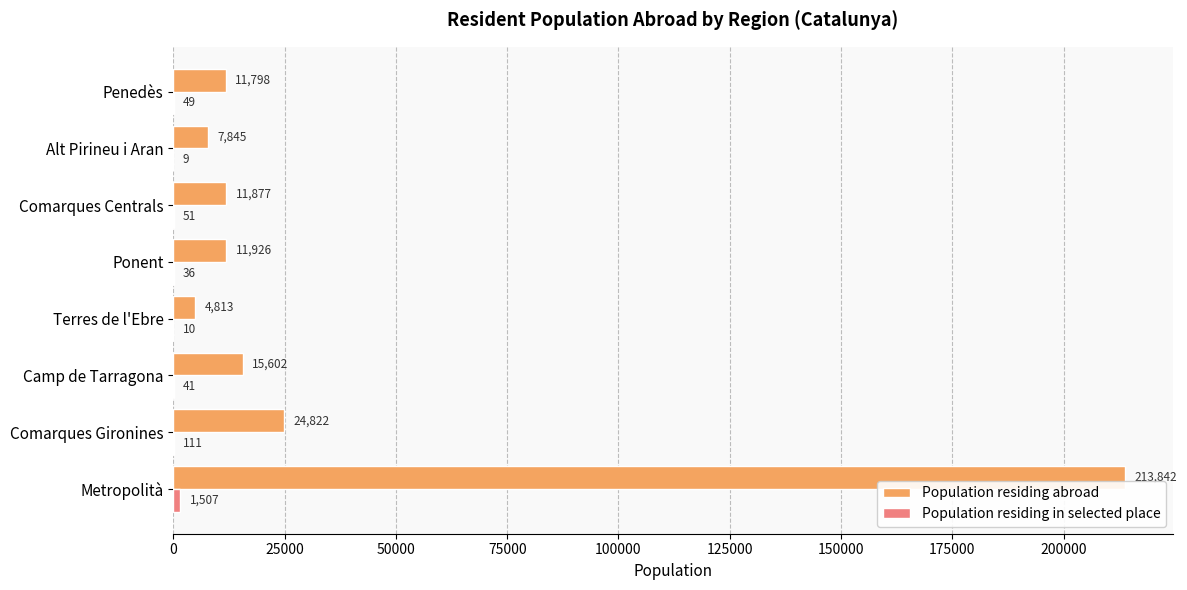

Which series has the largest total across all categories?

Population residing abroad